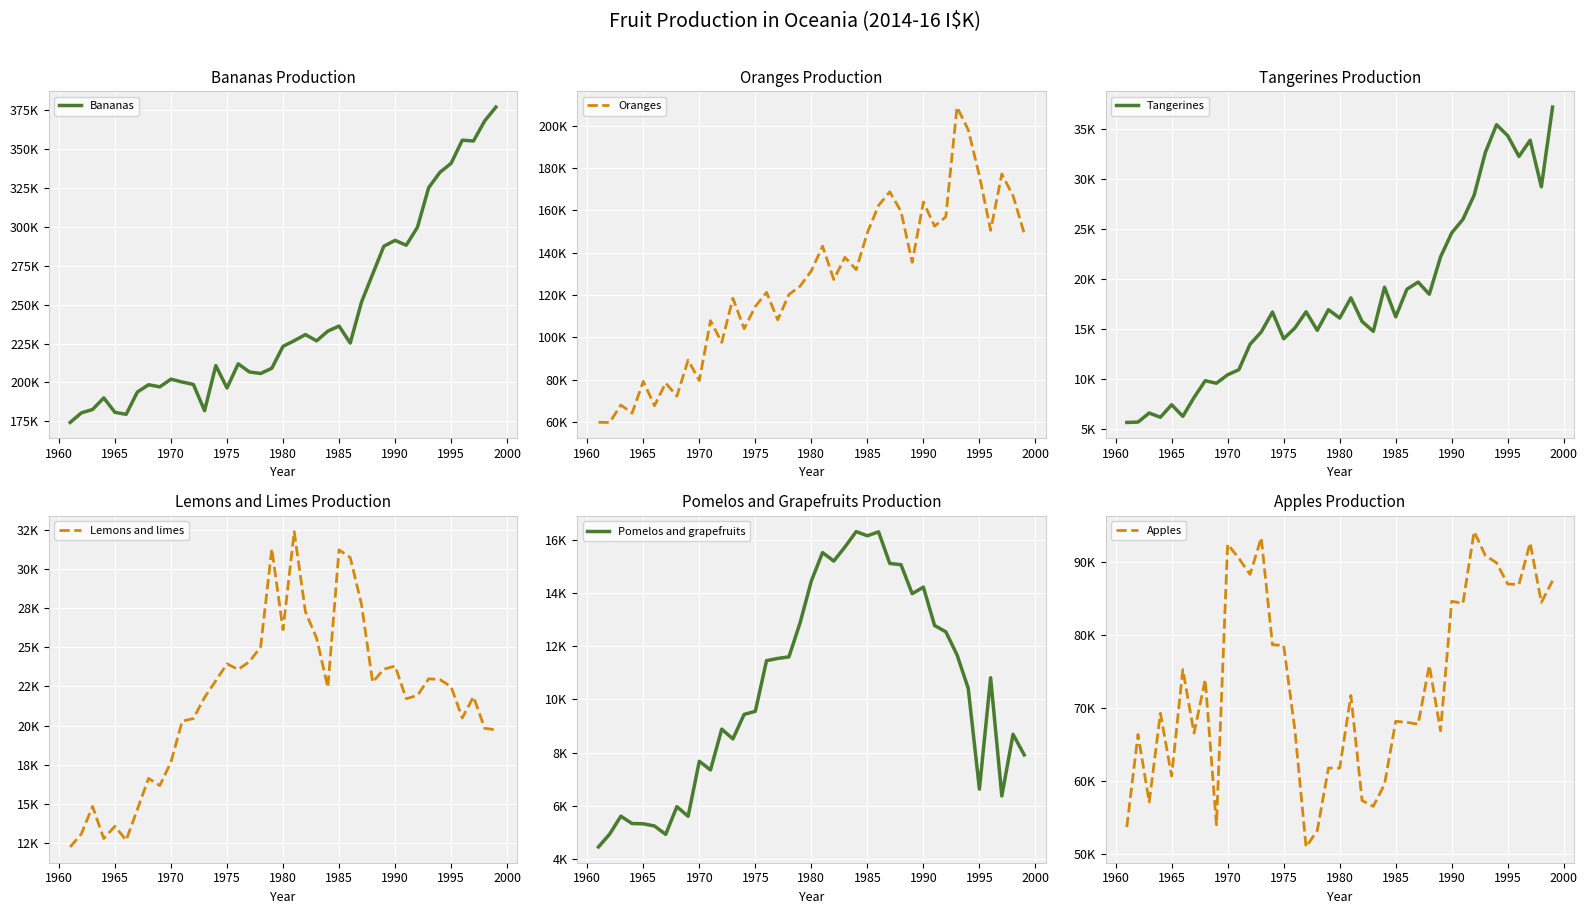

Reading right to left, what are all the values shown in this chart?

Bananas: 377109	368231	355318	355825	340932	335114	325282	299862	288270	291386	287638	269709	251577	225366	236286	233010	226793	230791	226852	223235	209150	205772	206771	211995	196482	210850	181870	198729	200283	202128	197173	198543	193834	179514	180784	190091	182612	180446	174285
Oranges: 149050	166853	177138	150481	176259	198038	208742	156868	152467	163891	135373	159470	168699	162302	149424	131916	137759	127282	143030	131391	124128	120208	108211	121194	114532	104028	118388	97529	107812	79531	89174	72145	78386	67645	79157	64117	67972	59722	59783
Tangerines: 37231	29258	33913	32292	34364	35471	32688	28417	26001	24649	22235	18507	19725	19009	16254	19217	14796	15783	18146	16124	16962	14899	16750	15128	14054	16727	14731	13500	10958	10448	9607	9854	8175	6293	7453	6201	6624	5719	5681
Lemons and limes: 19735	19838	21847	20494	22486	22942	22989	21932	21721	23804	23602	22775	27748	30717	31209	22446	25580	27263	32370	26118	31269	25012	24086	23583	23945	22864	21809	20458	20292	17689	16185	16643	14674	12701	13597	12814	14859	13103	12276
Pomelos and grapefruits: 7910	8686	6367	10812	6623	10417	11673	12538	12774	14216	13970	15060	15104	16294	16146	16303	15726	15196	15515	14449	12882	11595	11536	11452	9549	9433	8512	8879	7345	7672	5603	5965	4925	5239	5322	5330	5607	4935	4451
Apples: 87405	84428	92565	86886	86942	89844	90847	94115	84296	84589	66870	75816	67778	68028	68169	59551	56543	57333	71704	61771	61784	53239	50986	67029	78548	78641	93274	88261	90459	92390	54022	73874	66558	75245	60681	69274	57122	66377	53700